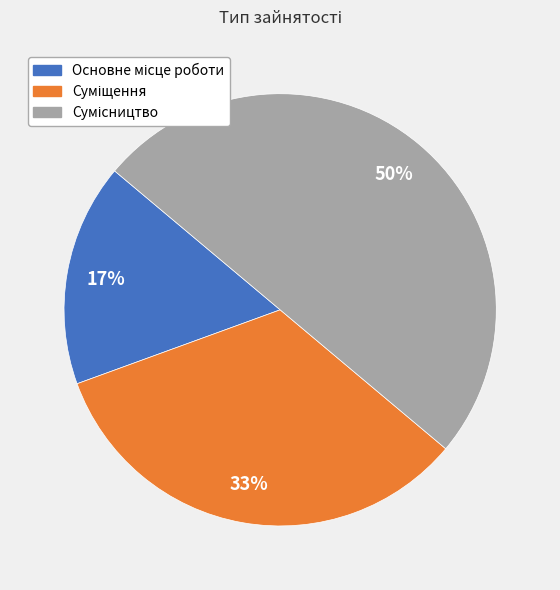

To the nearest percent, what is the average slice percentage?

33%